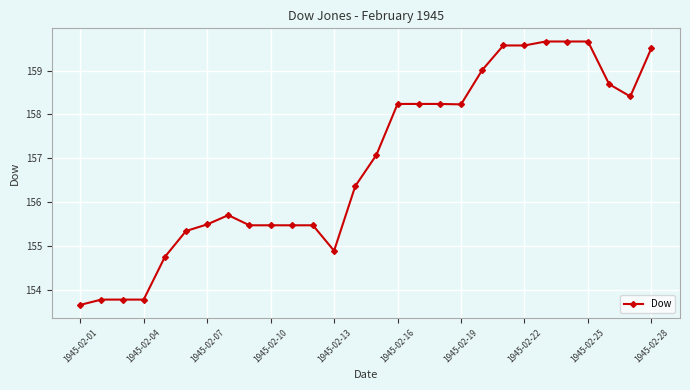

What is the maximum value shown in the chart?

159.7